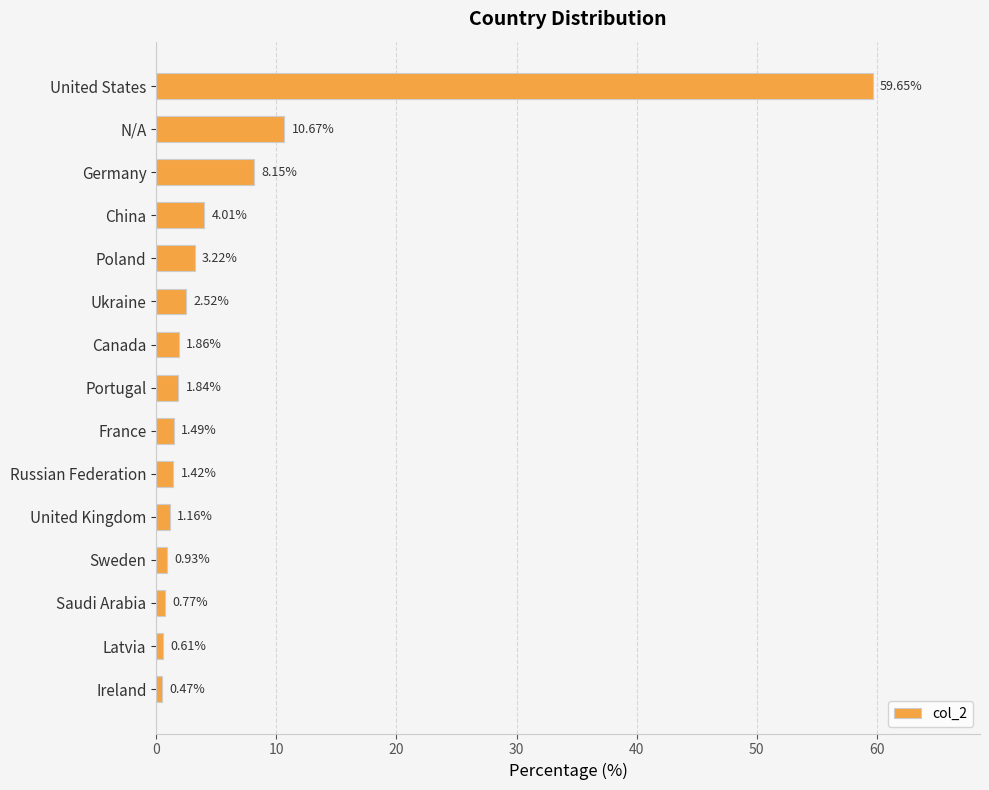

What is the greatest value displayed?

59.6